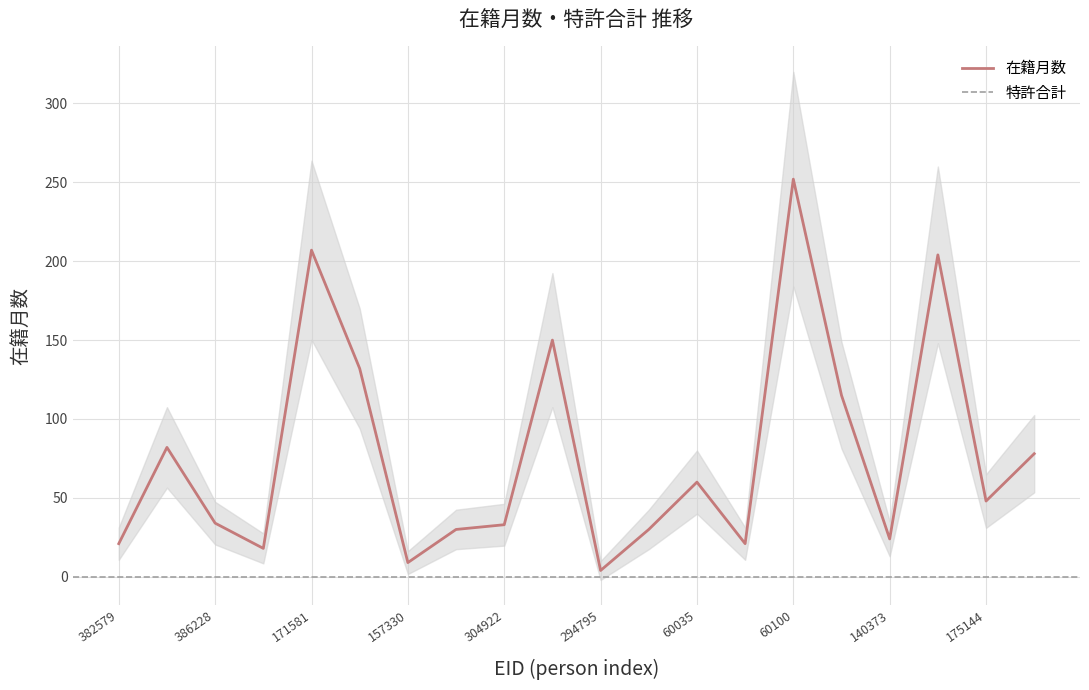

List the labels in order of value, largest first.

60100, 171581, 60080, 166161, 60218, 289948, 189960, 334000, 60035, 175144, 386228, 304922, 147853, 140896, 140373, 382579, 398297, 294148, 157330, 294795